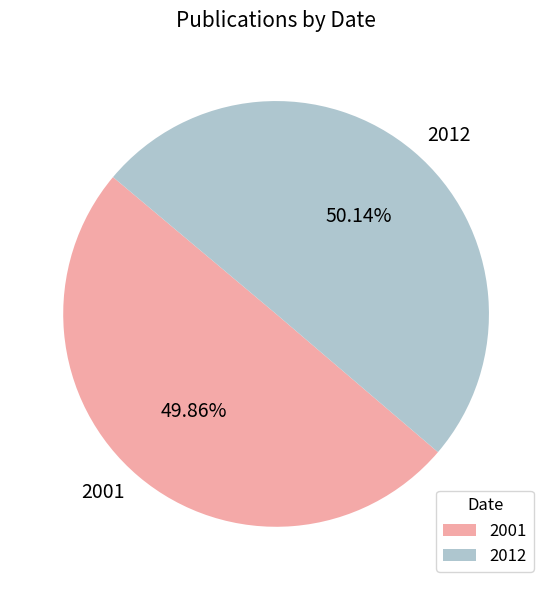

Approximately how many times larger is the value at 2001 compared to 2012?

1.0